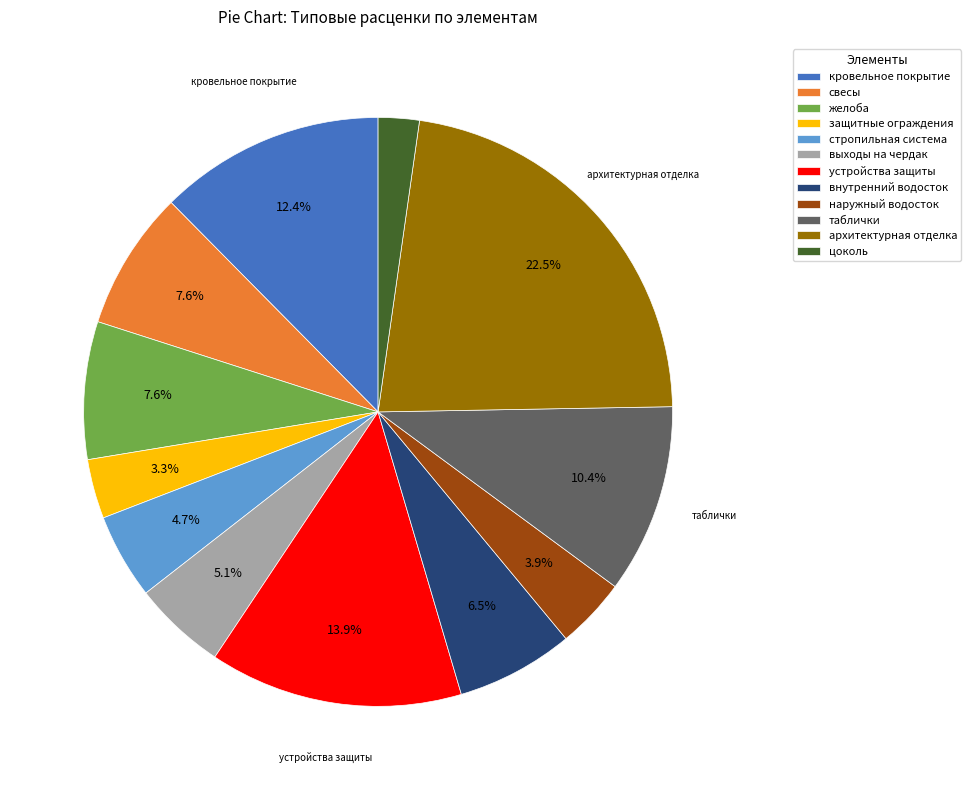

Which category has the smallest portion of the pie?

цоколь